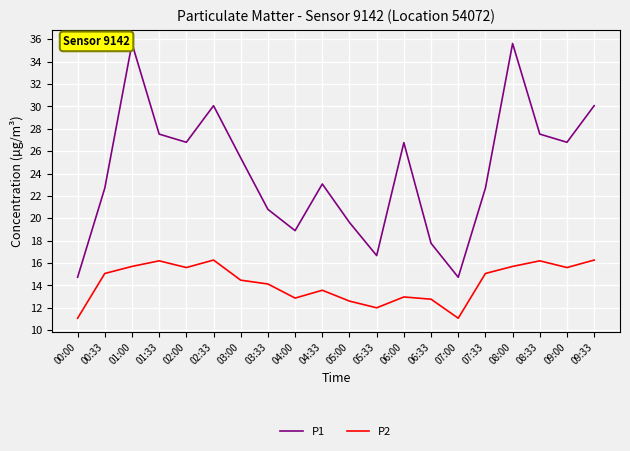

Which series changed the most between 06:00 and 07:00?

P1